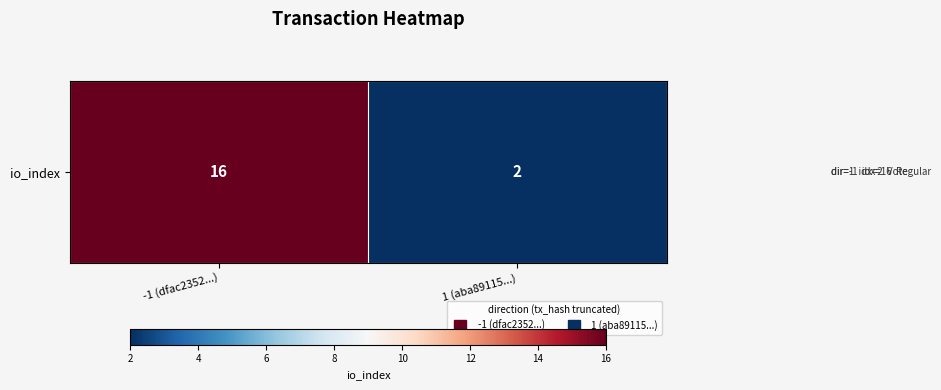

What is the difference between the maximum and minimum values?

14